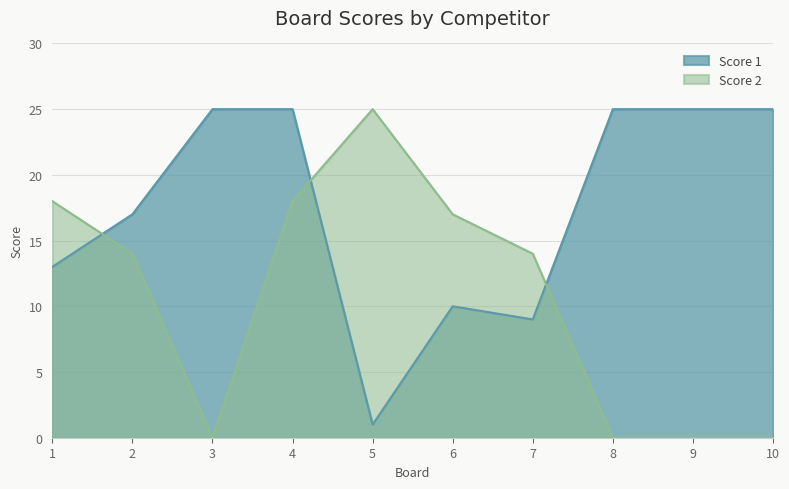

At which category does Score 1 reach its first local peak?

6